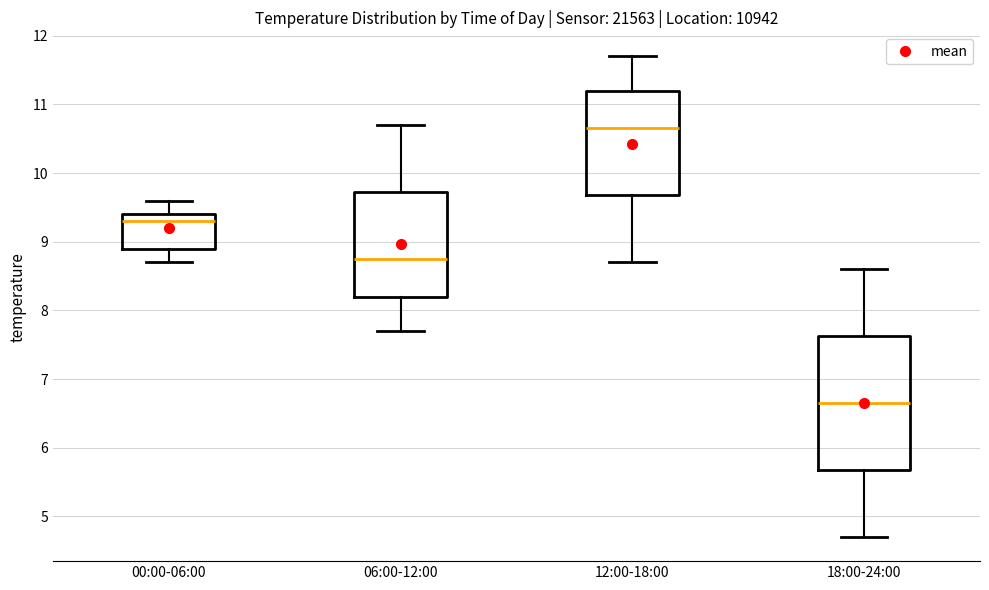

Where does the upper whisker of the box for 00:00-06:00 end on the y-axis? The values are not printed on the chart, so give them approximately, as read against the axis.

9.6